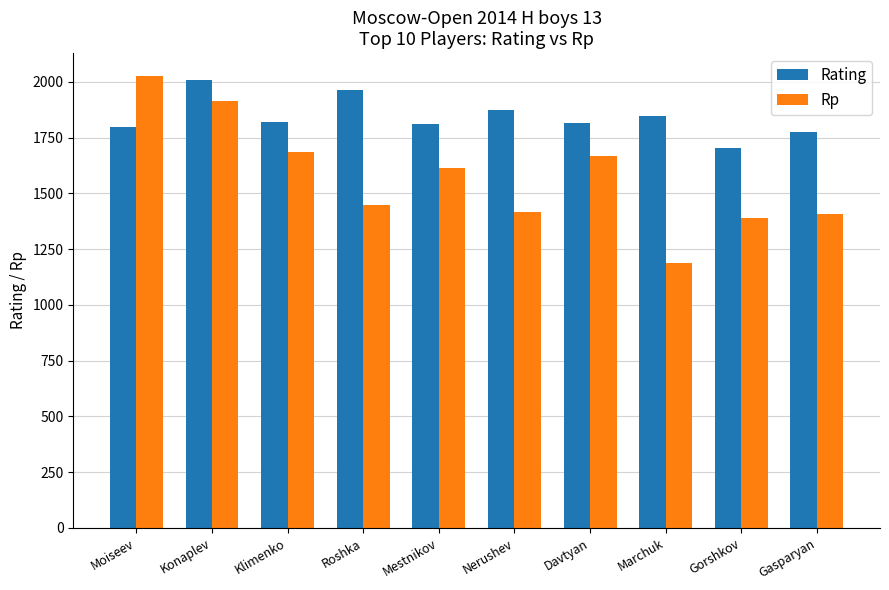

What is the label of the 3rd bar from the right?

Marchuk